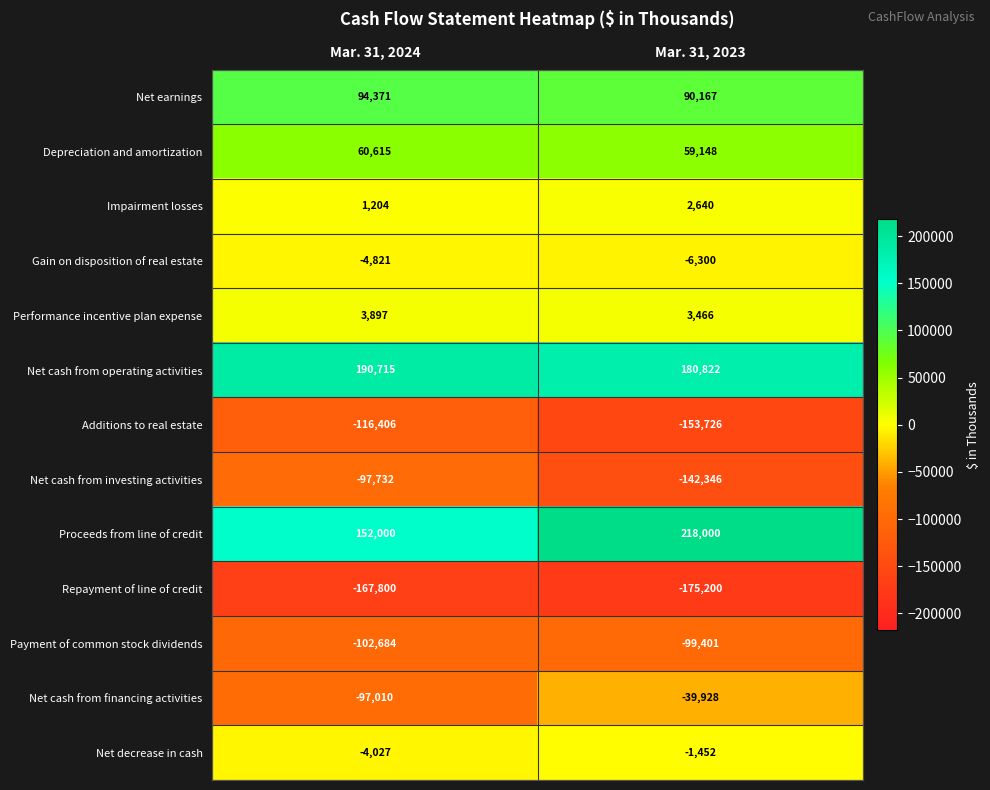

Reading left to right, extract all data points from this chart.

Net earnings: Mar. 31, 2024=94371	Mar. 31, 2023=90167
Depreciation and amortization: Mar. 31, 2024=60615	Mar. 31, 2023=59148
Impairment losses: Mar. 31, 2024=1204	Mar. 31, 2023=2640
Gain on disposition of real estate: Mar. 31, 2024=-4821	Mar. 31, 2023=-6300
Performance incentive plan expense: Mar. 31, 2024=3897	Mar. 31, 2023=3466
Net cash from operating activities: Mar. 31, 2024=190715	Mar. 31, 2023=180822
Additions to real estate: Mar. 31, 2024=-116406	Mar. 31, 2023=-153726
Net cash from investing activities: Mar. 31, 2024=-97732	Mar. 31, 2023=-142346
Proceeds from line of credit: Mar. 31, 2024=152000	Mar. 31, 2023=218000
Repayment of line of credit: Mar. 31, 2024=-167800	Mar. 31, 2023=-175200
Payment of common stock dividends: Mar. 31, 2024=-102684	Mar. 31, 2023=-99401
Net cash from financing activities: Mar. 31, 2024=-97010	Mar. 31, 2023=-39928
Net decrease in cash: Mar. 31, 2024=-4027	Mar. 31, 2023=-1452